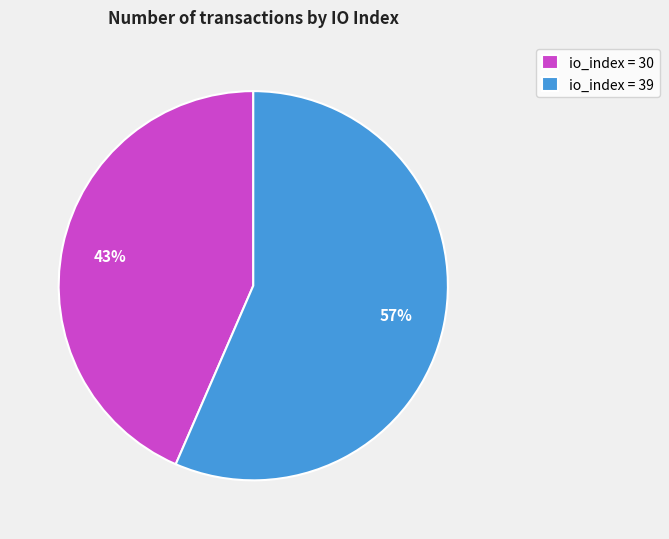

True or false: io_index = 39 accounts for 57% of the total.

True